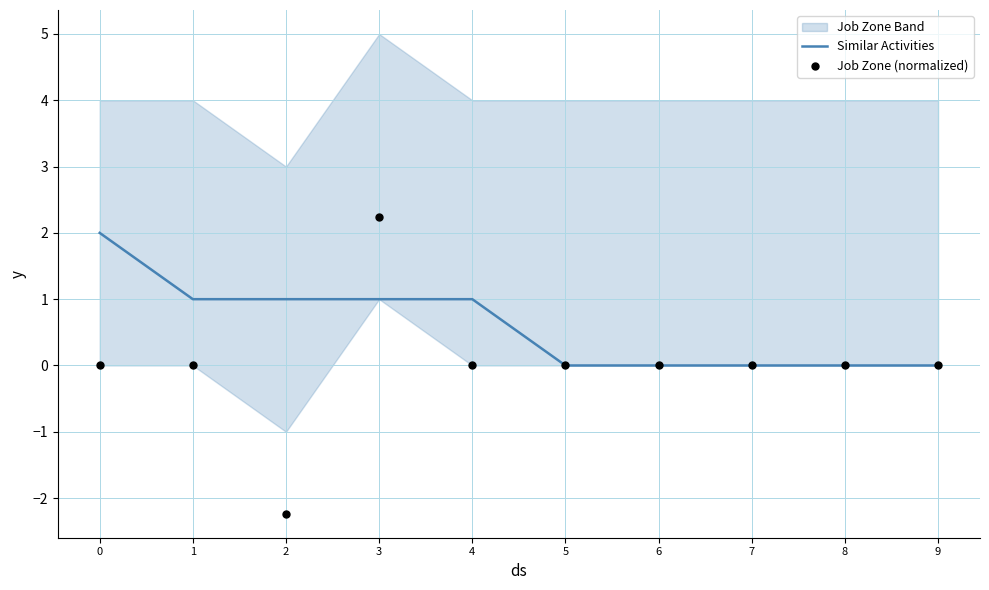

Is it true that Similar Activities equals 1 at 2?

True